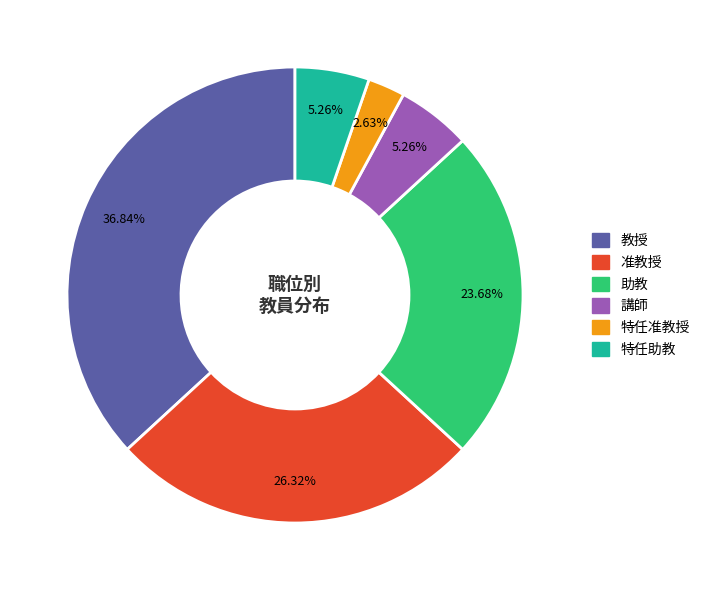

What percentage is the 助教 slice, to the nearest percent?

24%